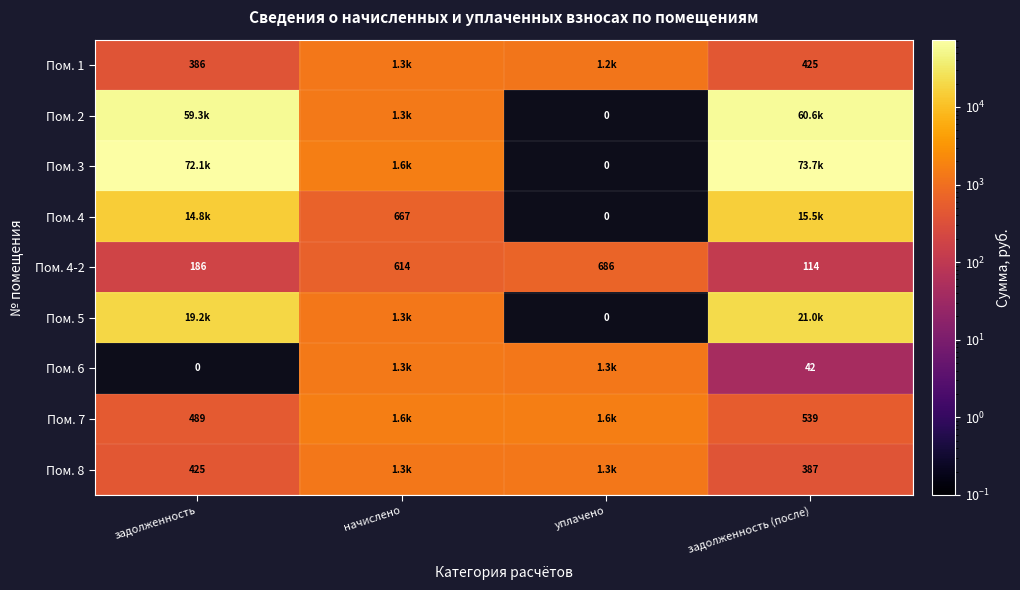

Is the value of Пом. 7 at задолженность greater than the value of Пом. 3 at уплачено?

Yes